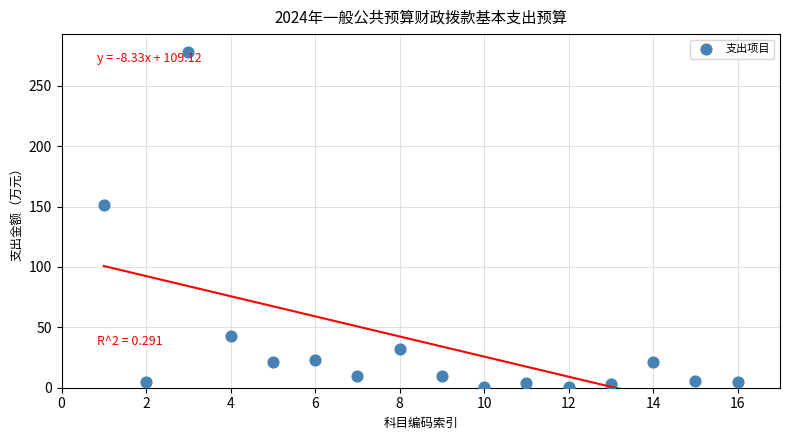

What is the range of Y values (max minus min)?

277.4